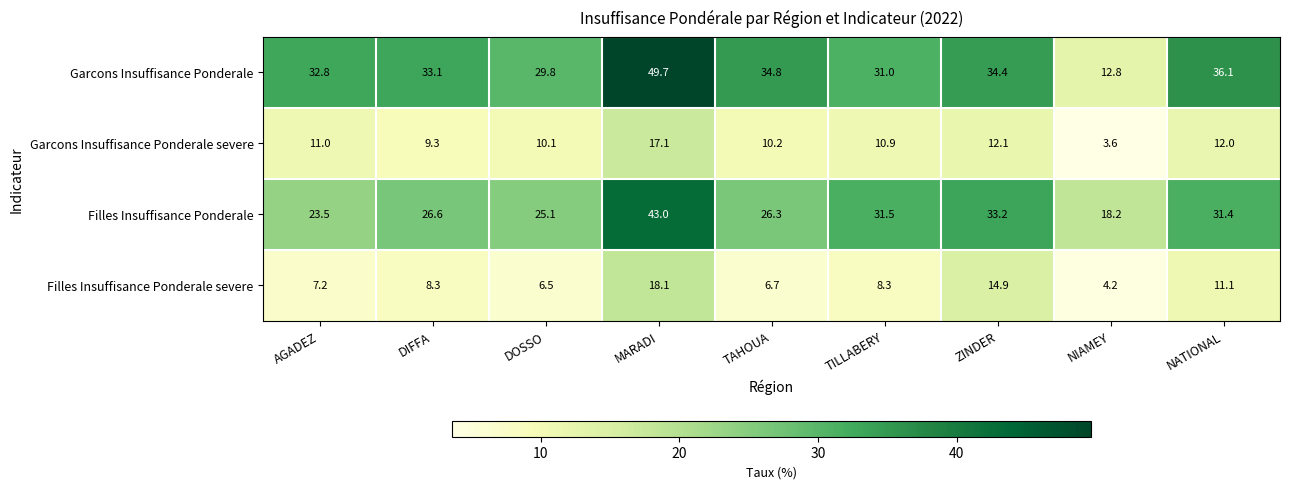

What is the smallest value displayed?

3.6